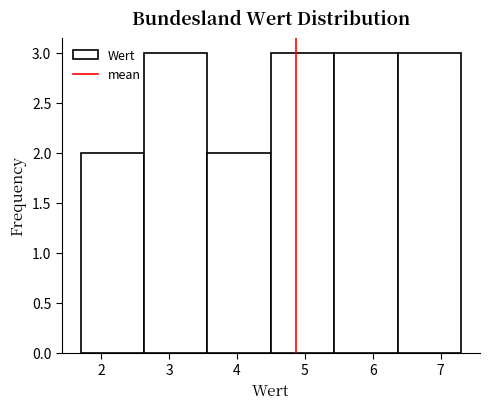

Reading left to right, transcribe this chart: for each bar, give the range it covers on the x-axis and its height. Neither the bar edges nor the heights are printed on the chart, so give them approximately, as read against the axes.

1.7 to 2.6: 2
2.6 to 3.6: 3
3.6 to 4.5: 2
4.5 to 5.4: 3
5.4 to 6.4: 3
6.4 to 7.3: 3